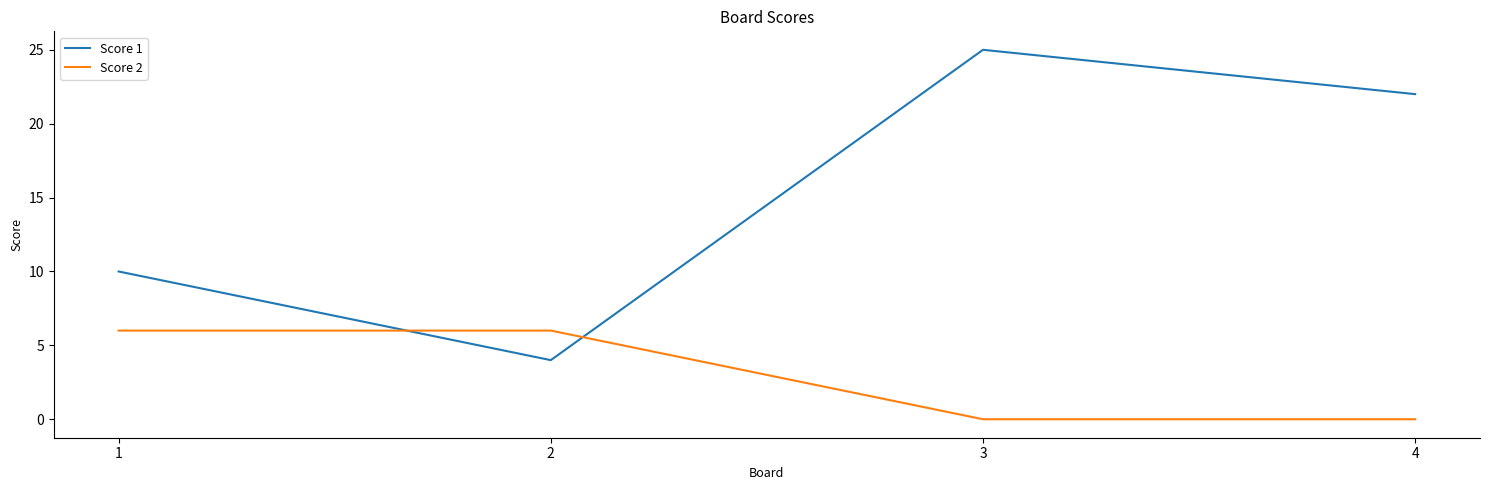

Reading right to left, what are all the values shown in this chart?

Score 1: 4=22	3=25	2=4	1=10
Score 2: 4=0	3=0	2=6	1=6